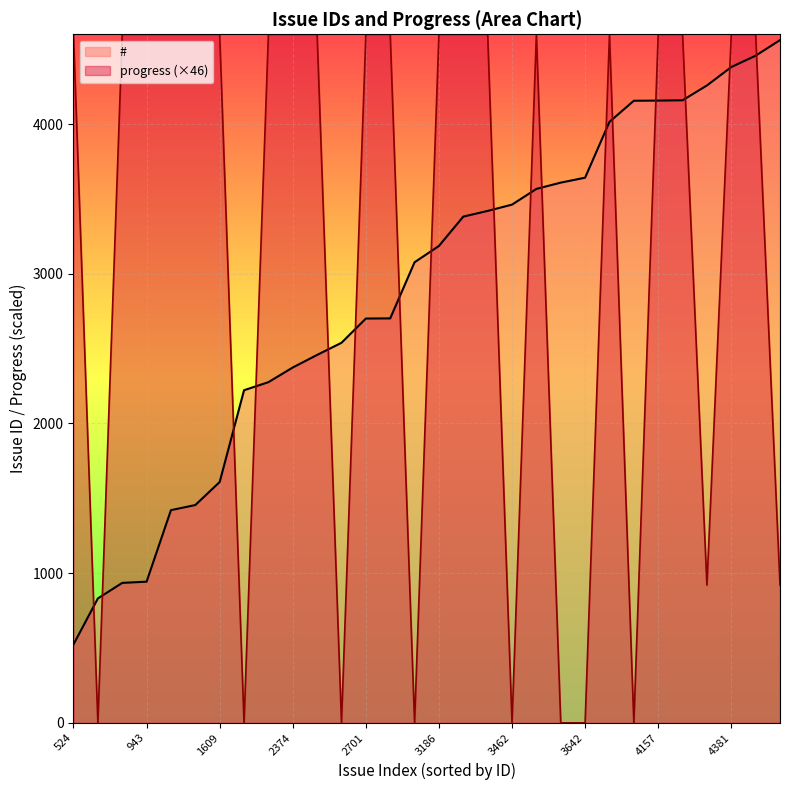

The # series shows 943 at 943. True or false?

True